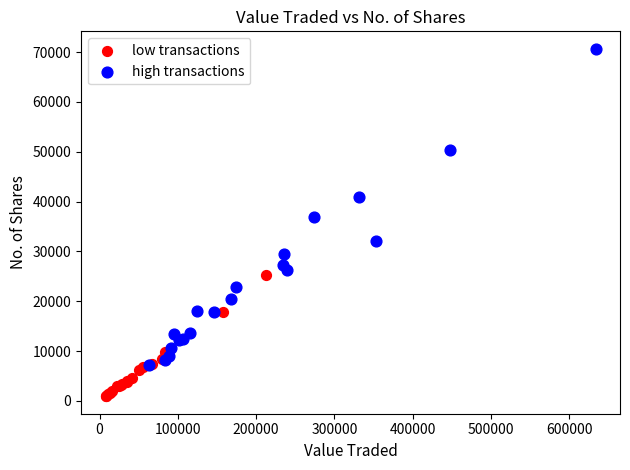

Which series contains the lowest Y value?

low transactions